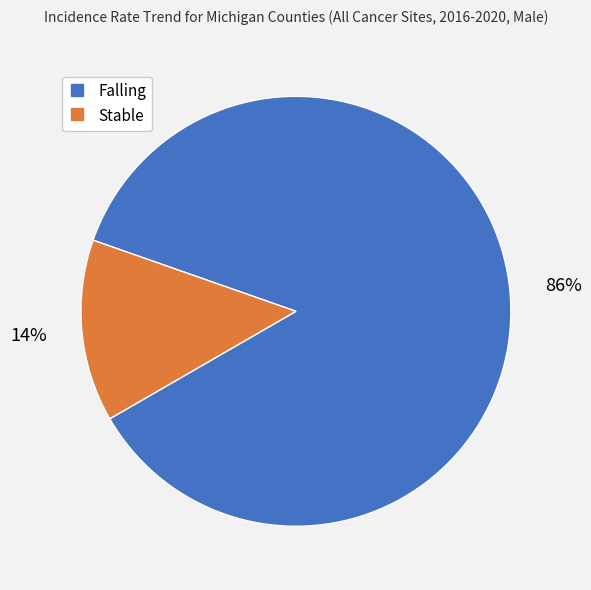

To the nearest percent, what is the average slice percentage?

50%